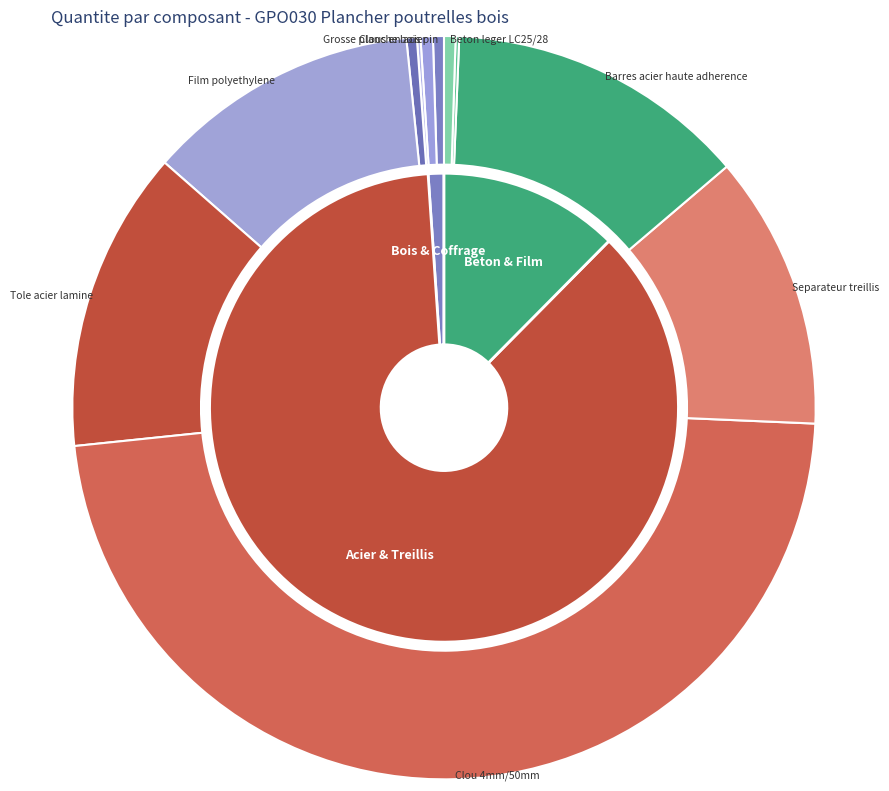

Count the number of slices in the pie.

11